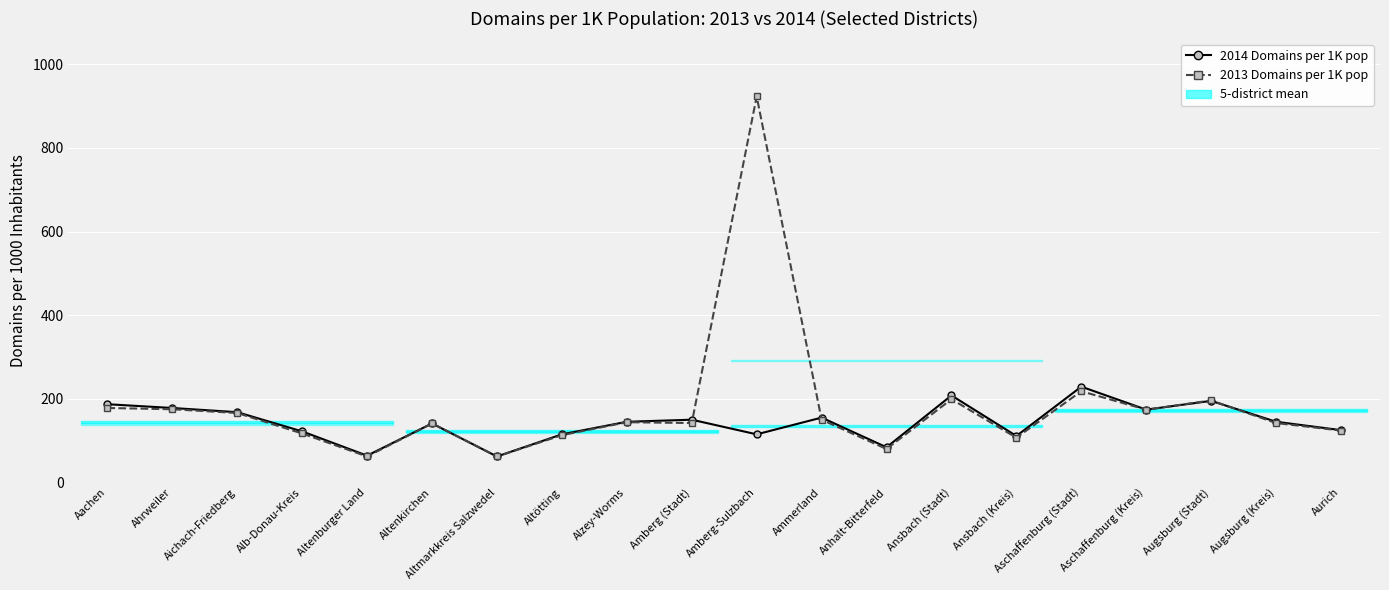

True or false: 2013 Domains per 1K pop has a value of 196 at Augsburg (Stadt).

True